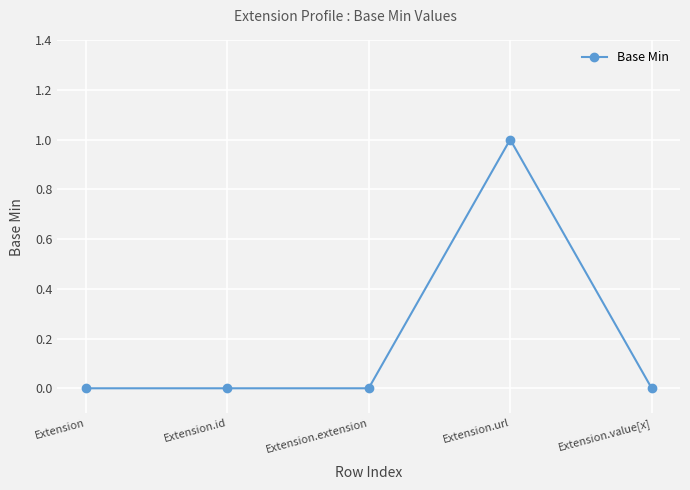

Reading left to right, what are all the values shown in this chart?

0	0	0	1	0